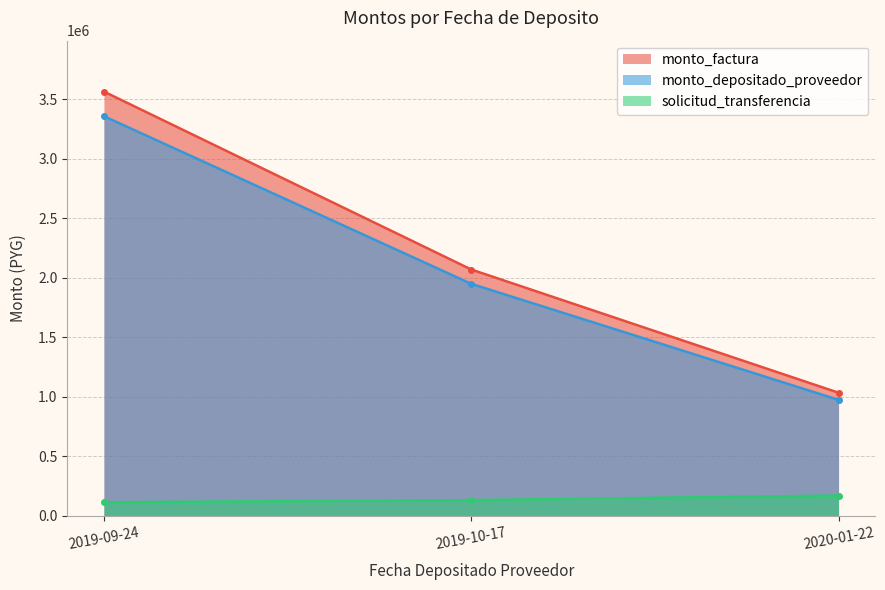

How many data points in solicitud_transferencia are less than 132975?

1